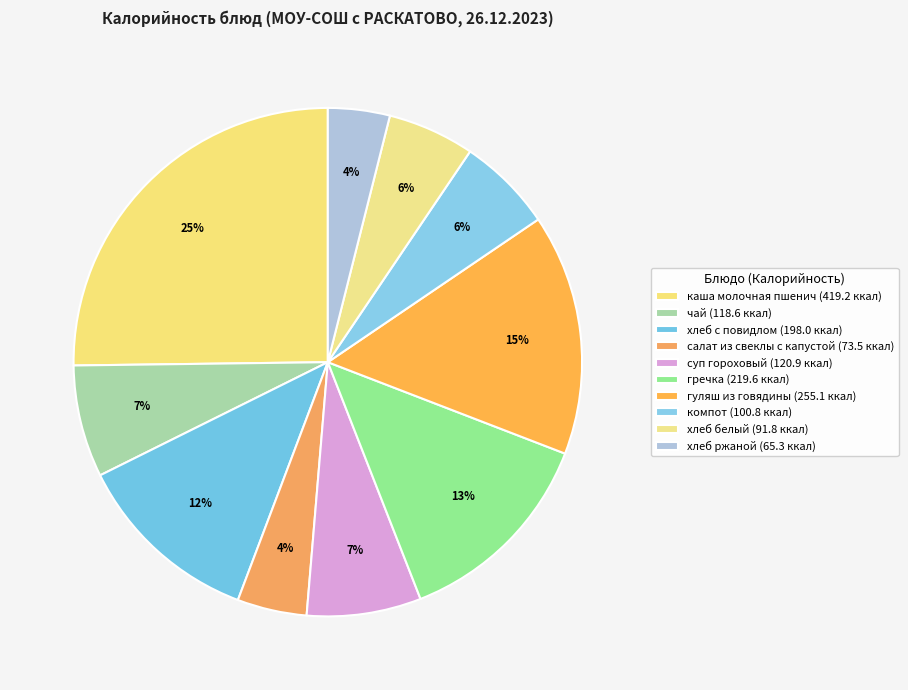

Is гуляш из говядины the majority of the pie?

No